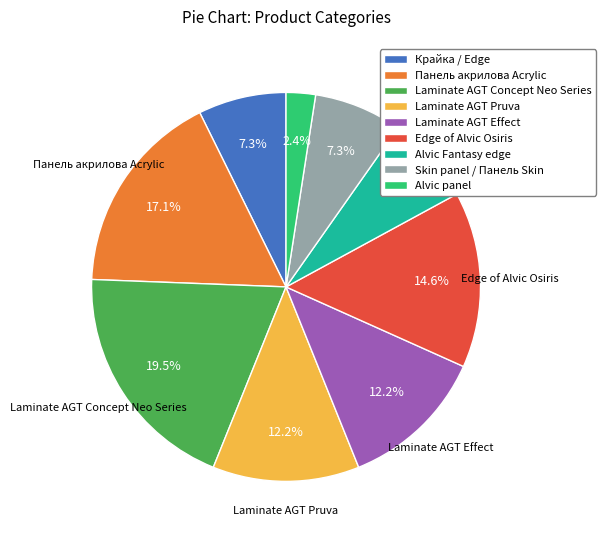

Which category has the smallest portion of the pie?

Alvic panel